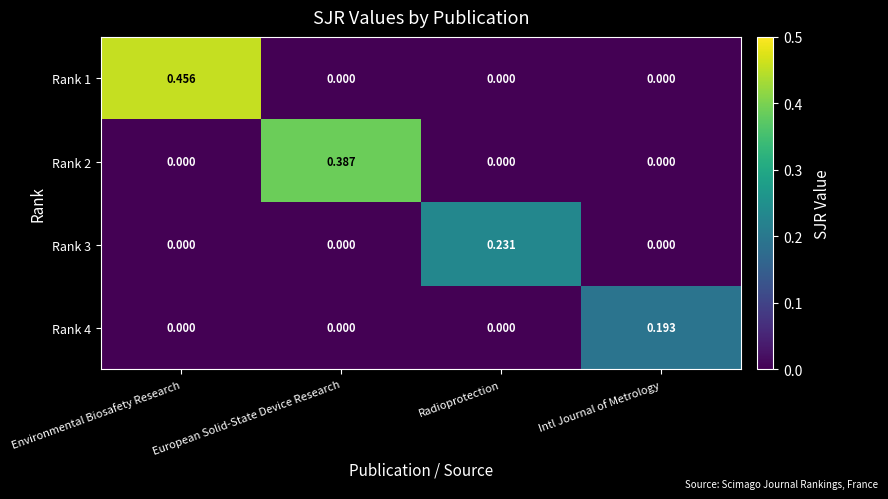

Rank the series by their maximum value, from lowest to highest.

Rank 4, Rank 3, Rank 2, Rank 1